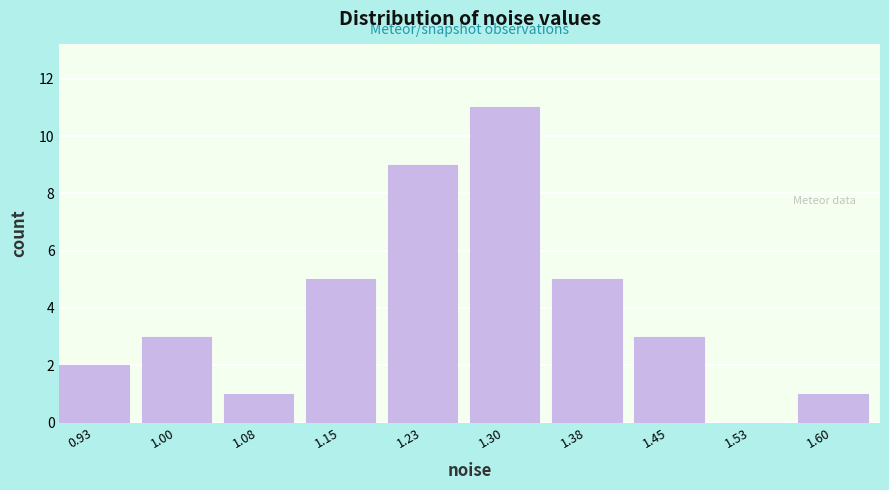

Reading right to left, list all the values displayed in this chart.

1.60=1	1.53=0	1.45=3	1.38=5	1.30=11	1.23=9	1.15=5	1.08=1	1.00=3	0.93=2